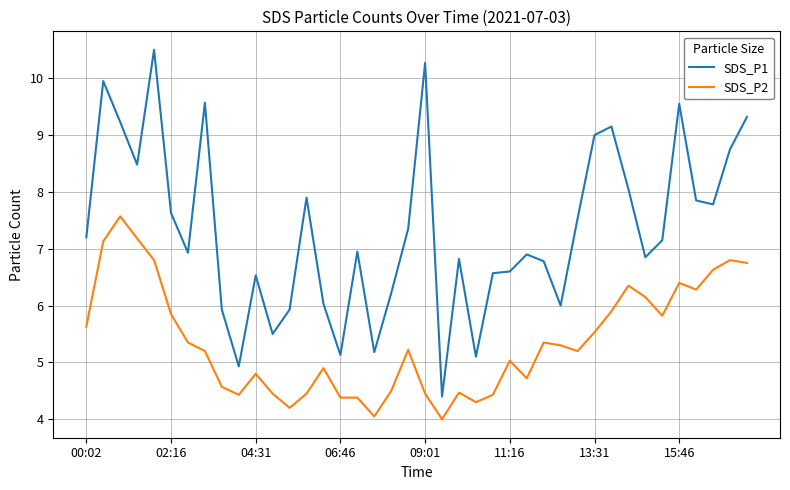

Which series has the widest spread of values?

SDS_P1